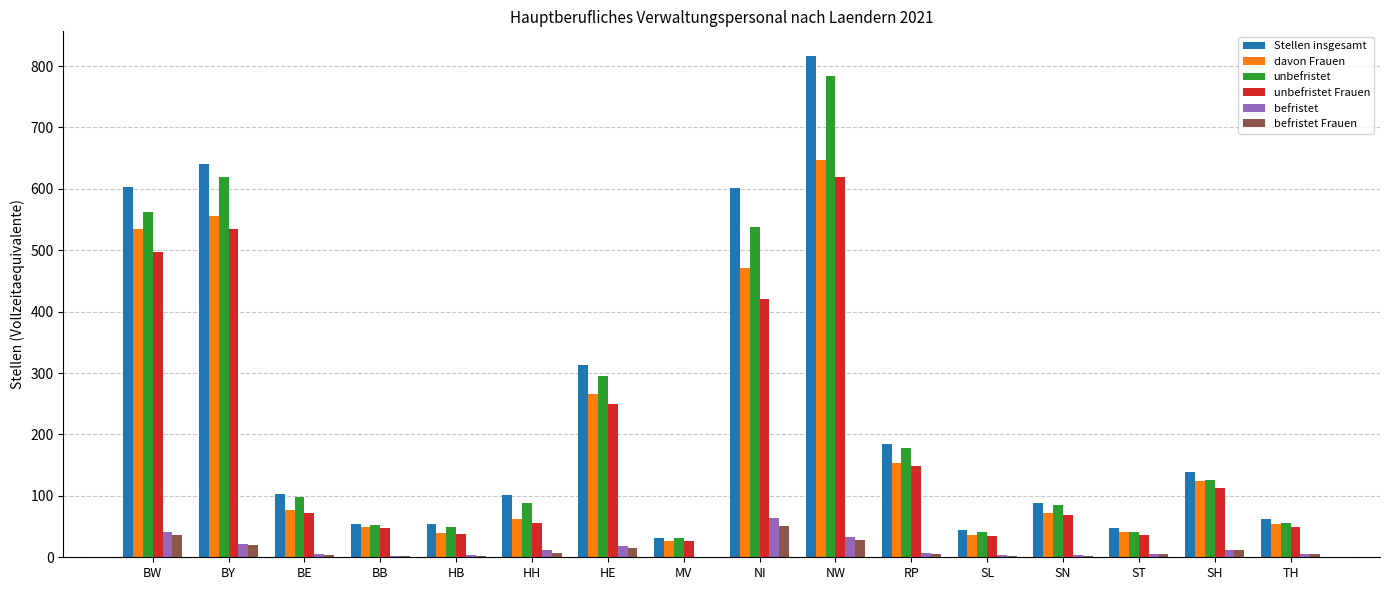

What is the difference between the davon Frauen values at SN and ST?

30.2